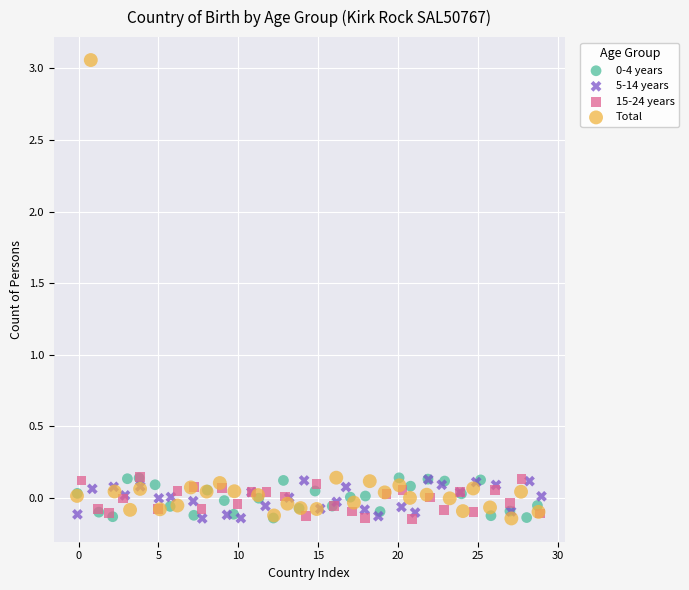

Which series has the widest spread of Y values?

Total